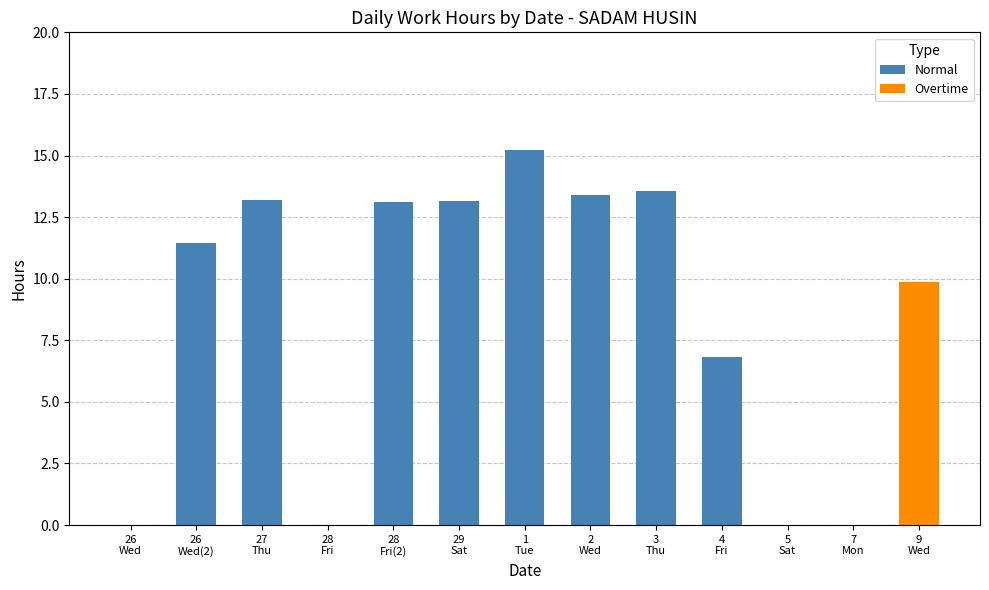

What is the maximum value for Normal?

15.2